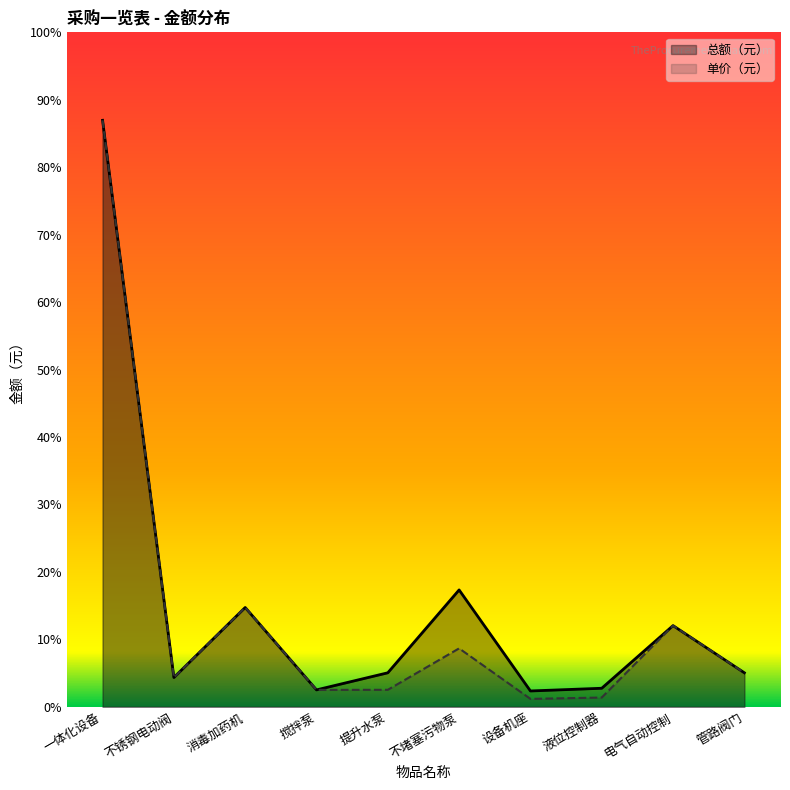

How many values in the 单价（元） series exceed 2090?

4